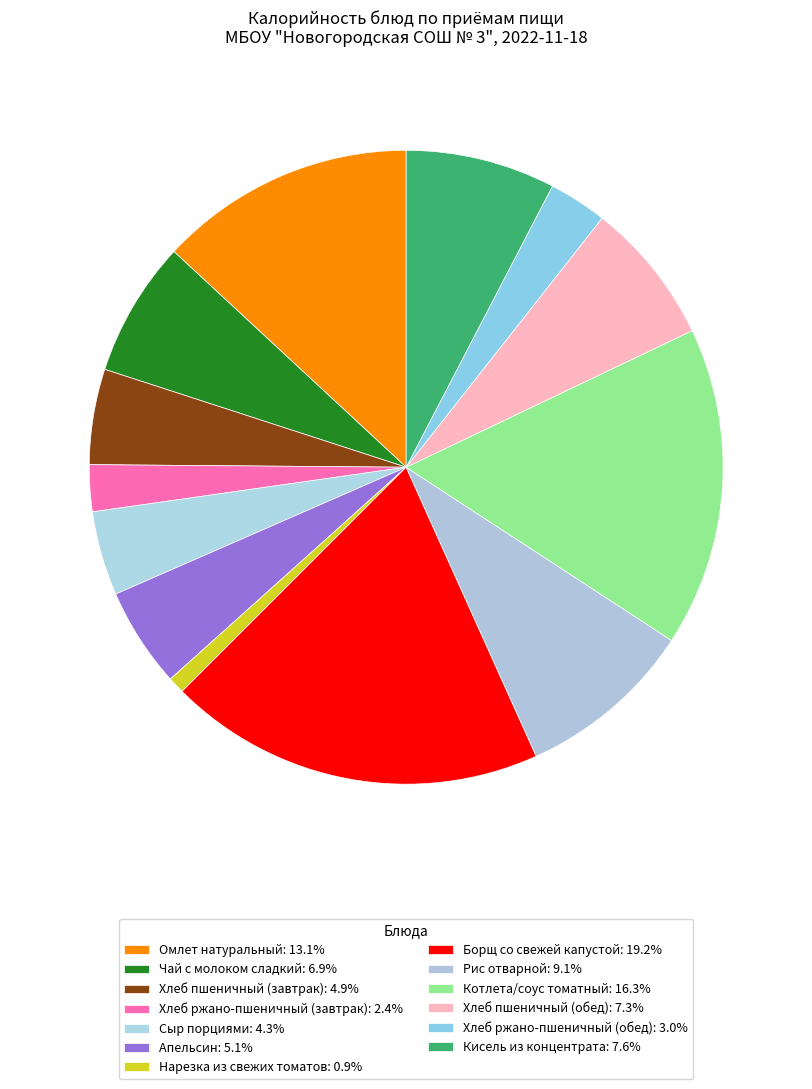

To the nearest percent, what is the combined percentage of Хлеб пшеничный (обед) and Котлета/соус томатный?

24%